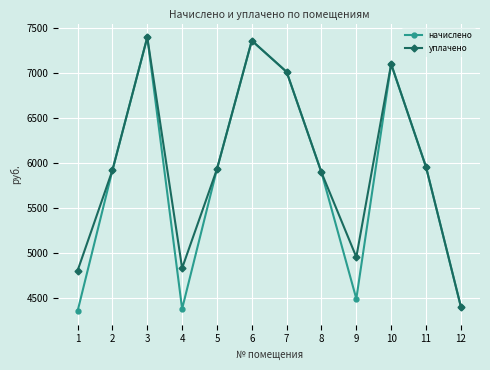

What is the minimum value shown in the chart?

4359.4